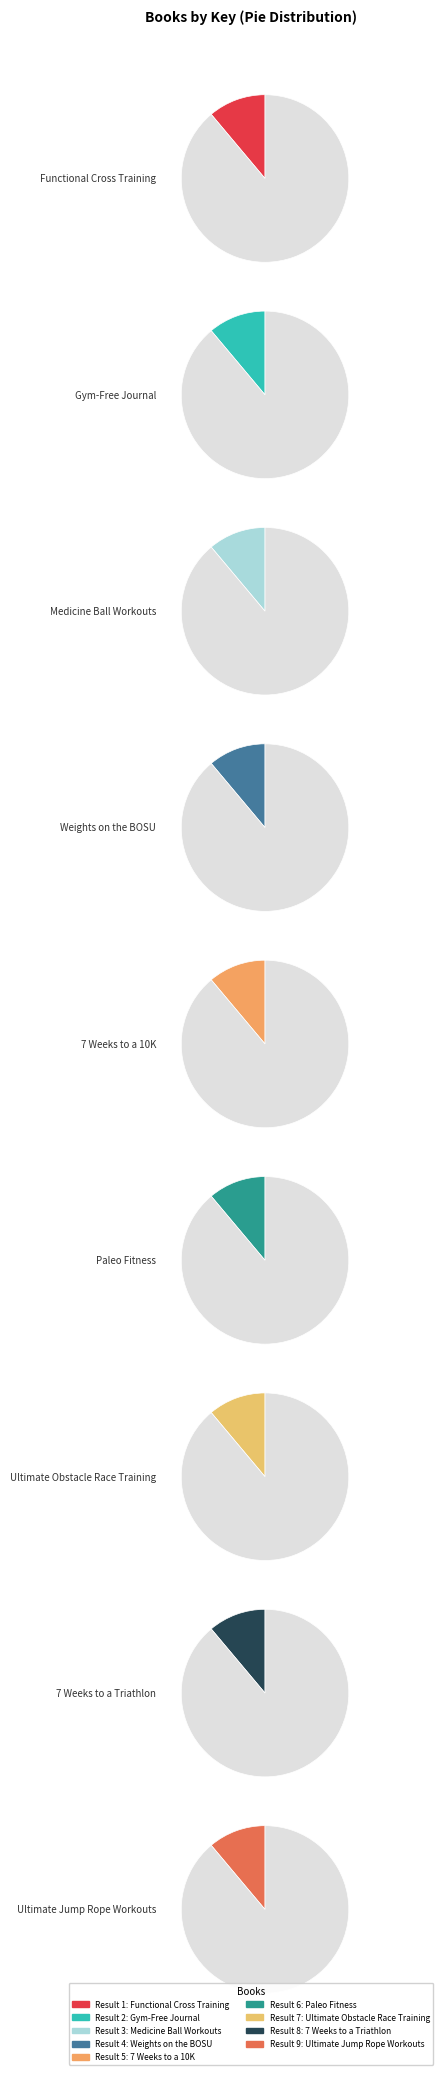

Which slice is the smallest?

3